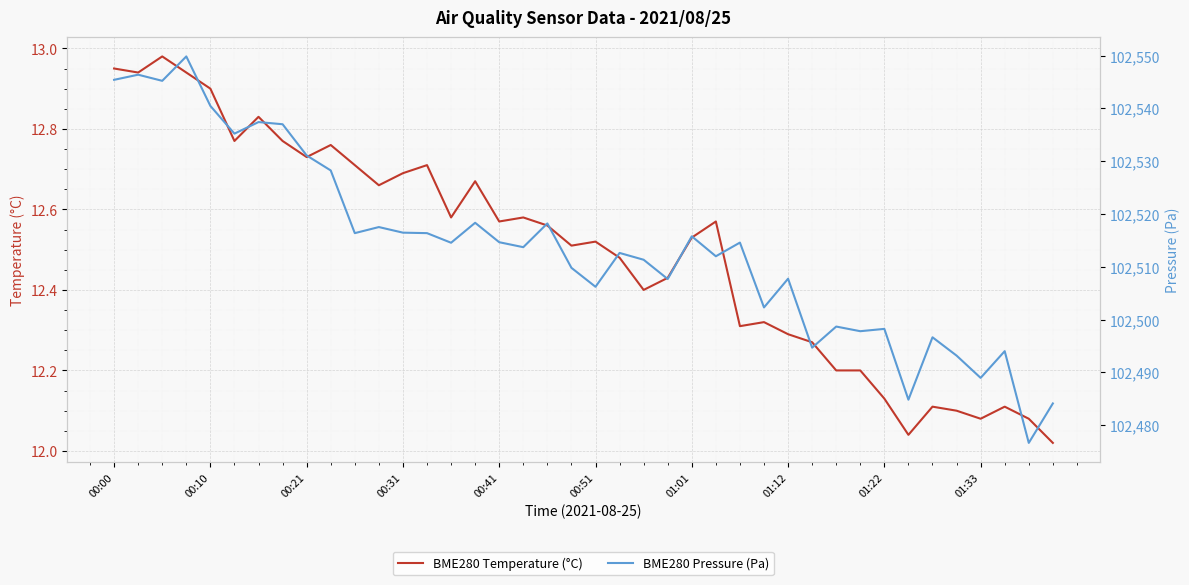

True or false: BME280 Temperature (°C) has a value of 8.1 at 01:33.

False